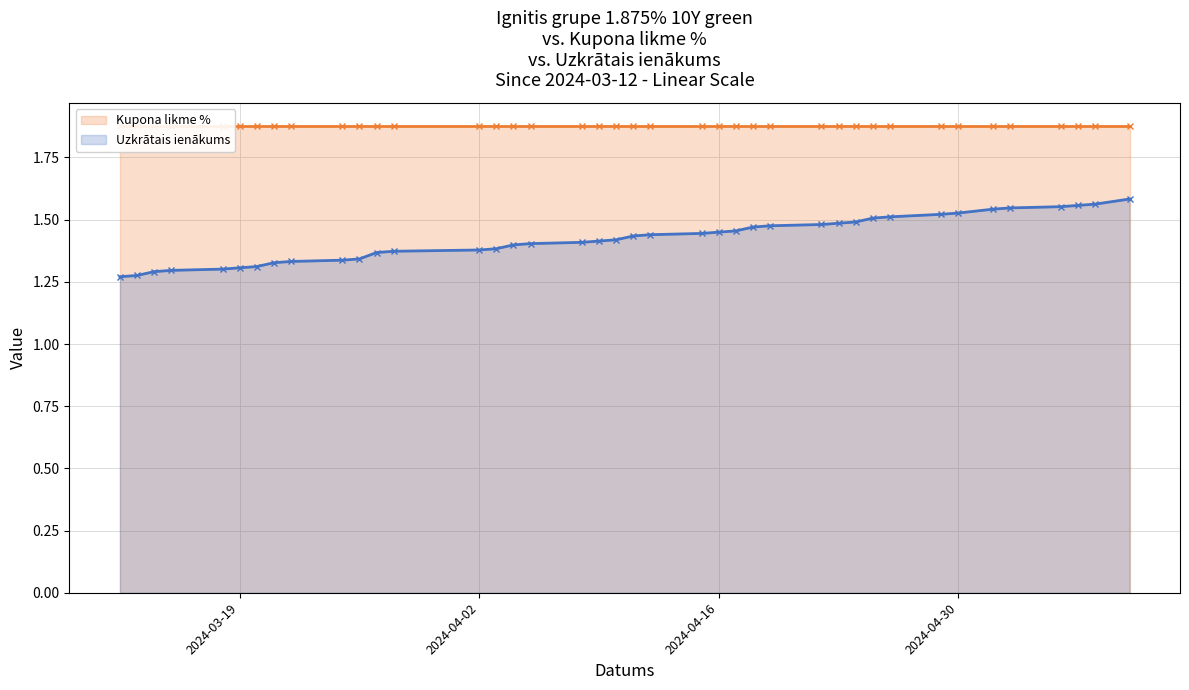

The value at 2024-04-22 is 0.5. True or false?

False